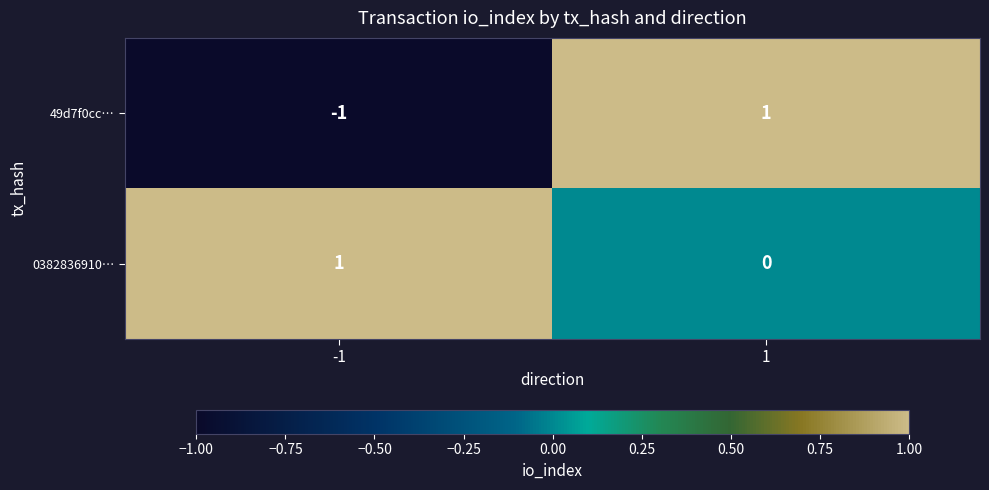

Reading left to right, extract all data points from this chart.

49d7f0cc…: -1=-1	1=1
0382836910…: -1=1	1=0